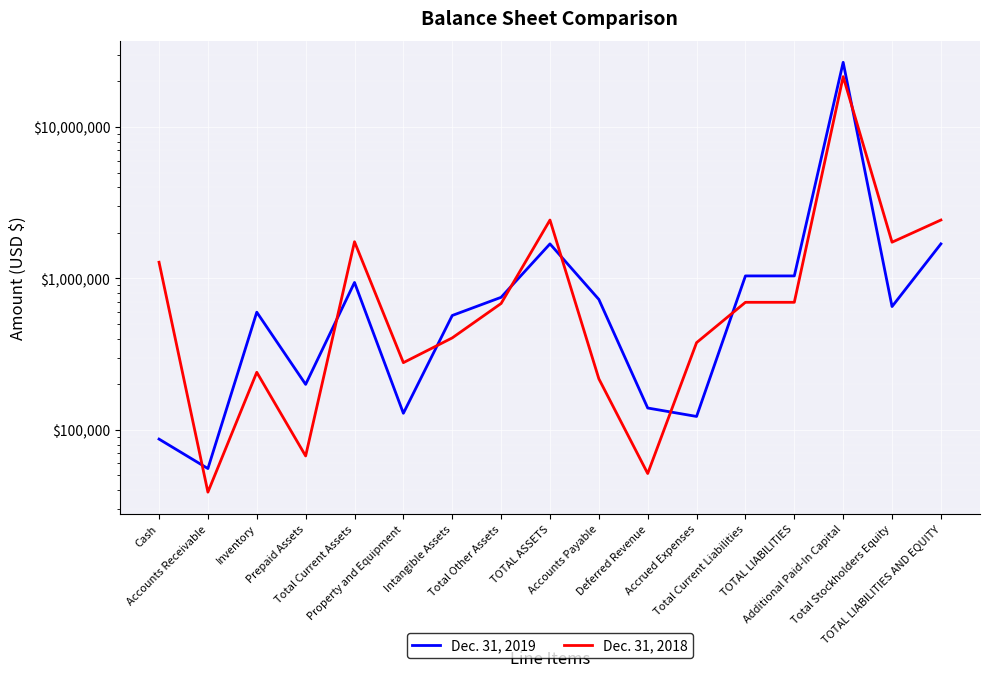

List the series in order of their peak value, lowest first.

Dec. 31, 2018, Dec. 31, 2019